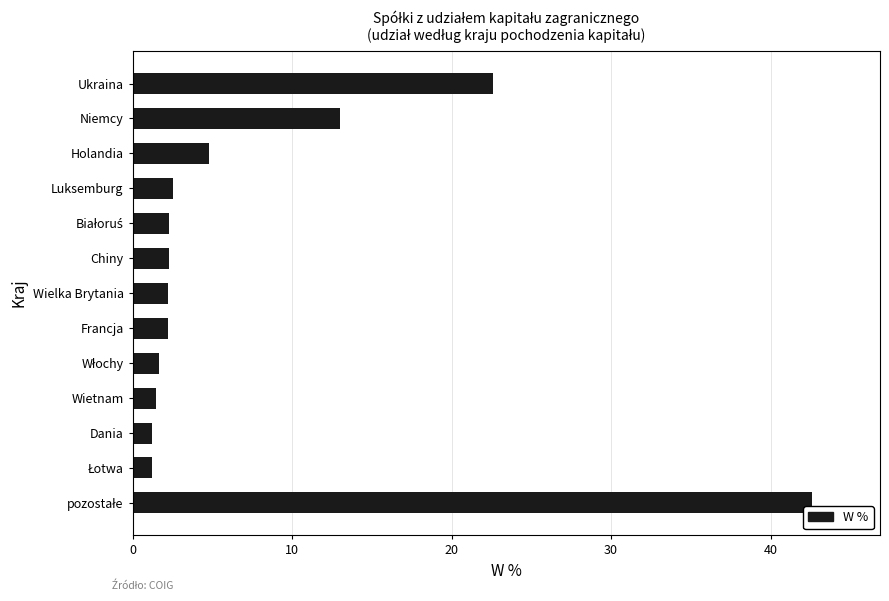

Where is the data nearest to the value 21?

Ukraina